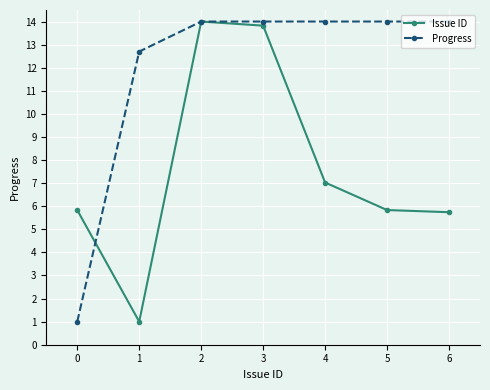

Read the Issue ID value at 0.

5.8